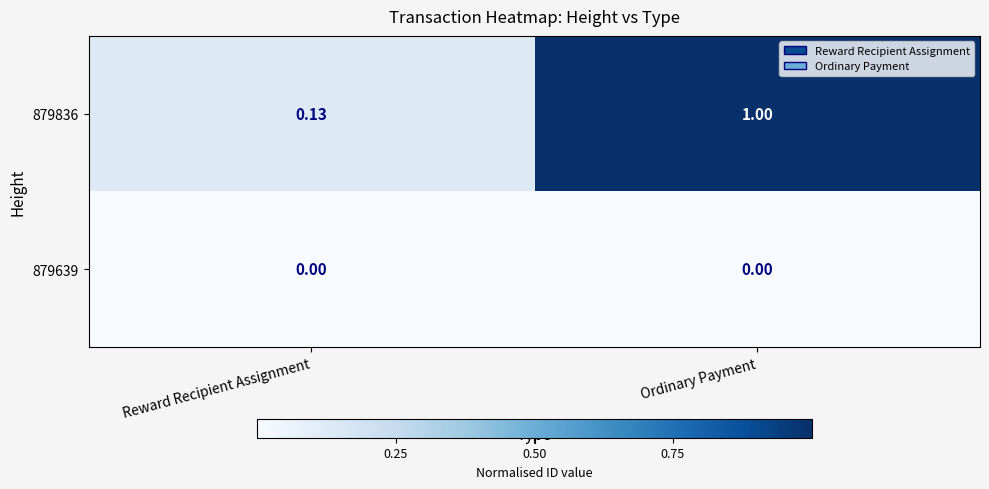

At which category does the chart reach its peak across all series?

Ordinary Payment